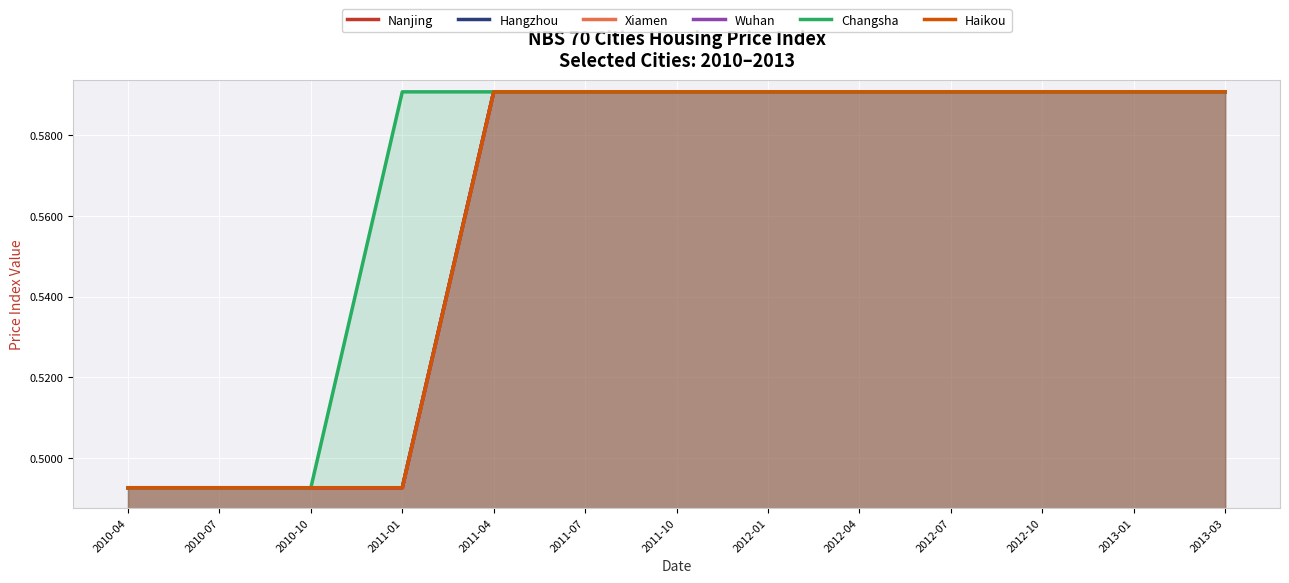

At which label does Hangzhou reach its minimum?

2010-04